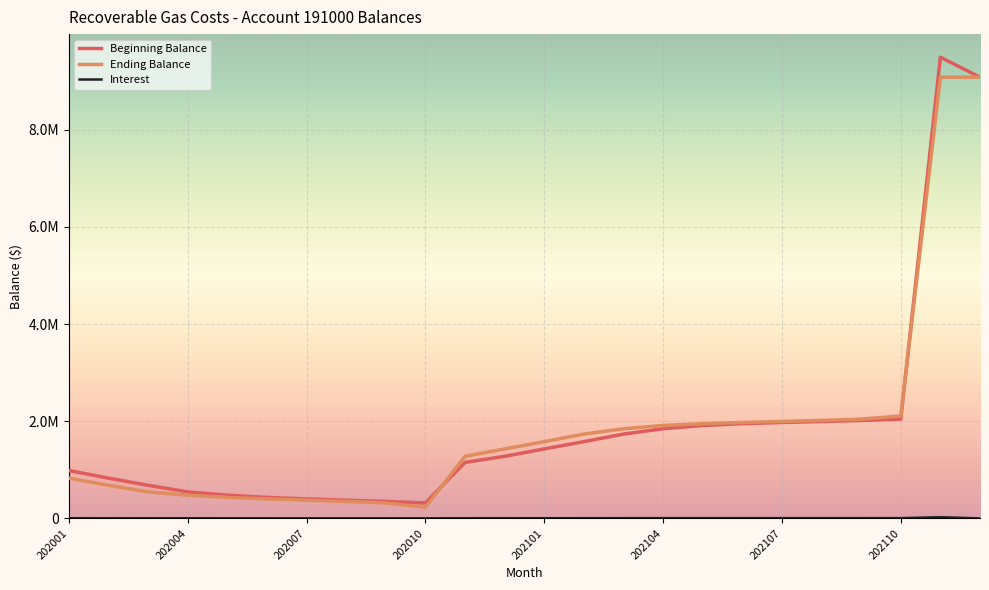

Is this an area chart (filled region under the line)?

No